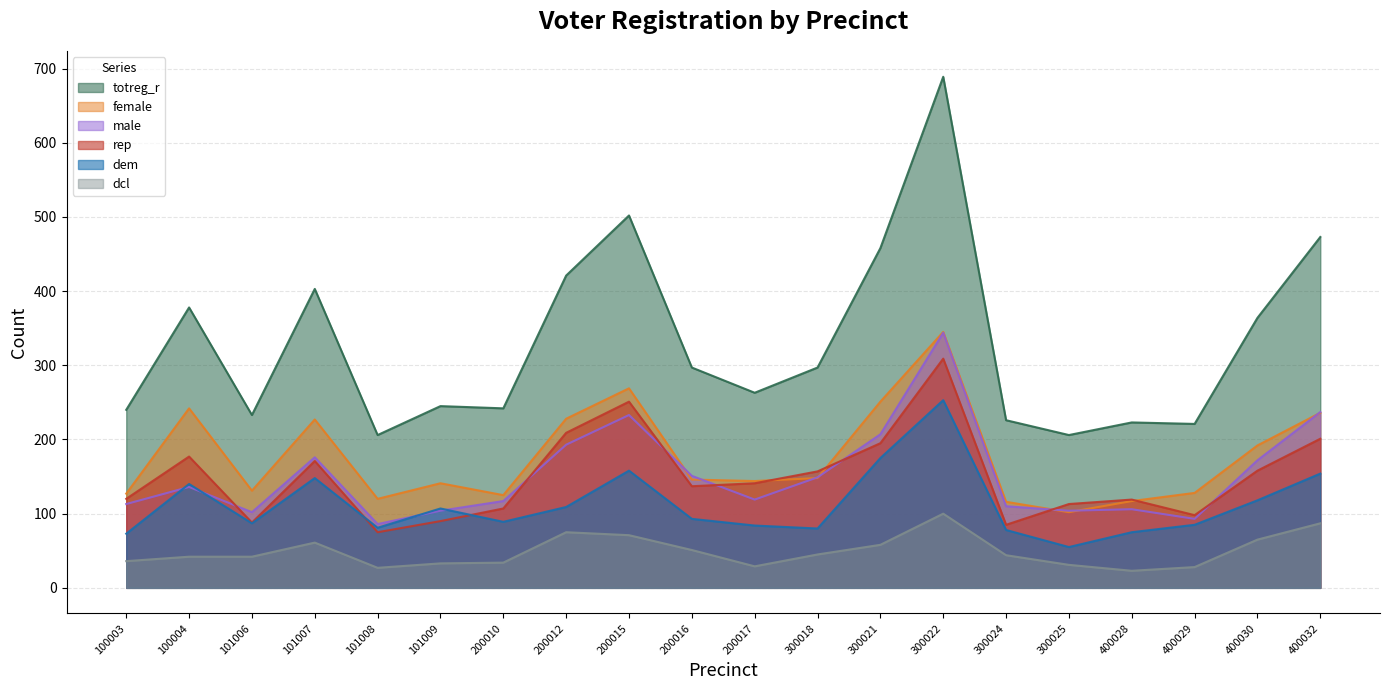

What is the difference between the second highest and second lowest values in the dcl series?

60